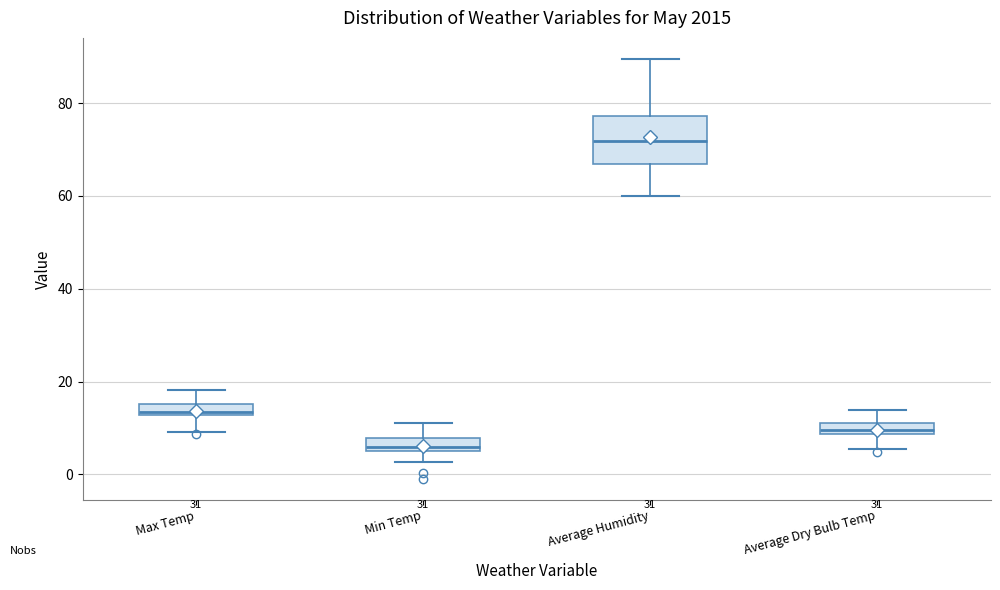

Where is the lower edge of the box for Max Temp on the y-axis? The values are not printed on the chart, so give them approximately, as read against the axis.

12